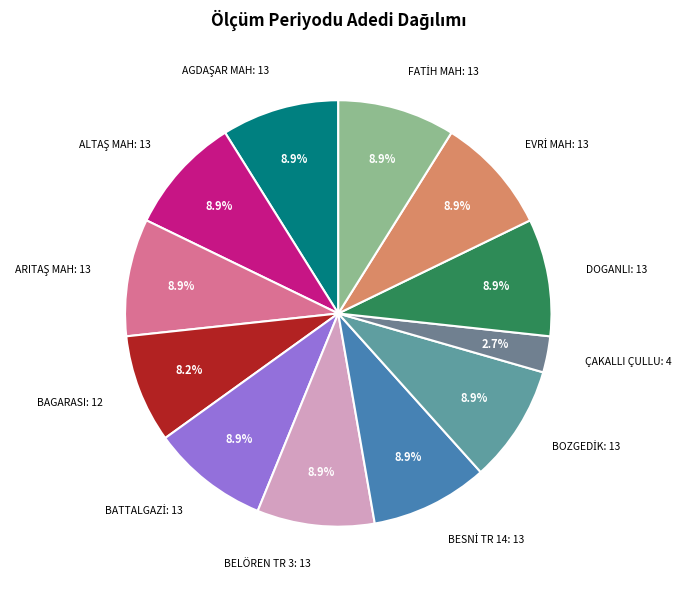

Is there any slice that represents more than half of the pie?

No